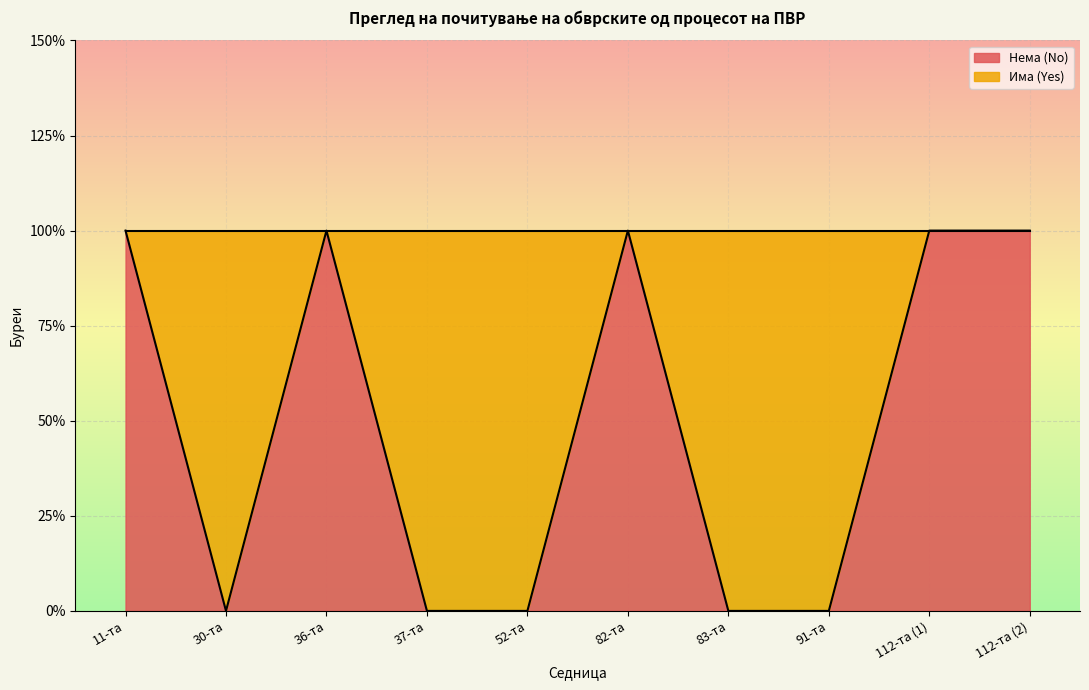

What is the value of the 3rd point from the left?

1